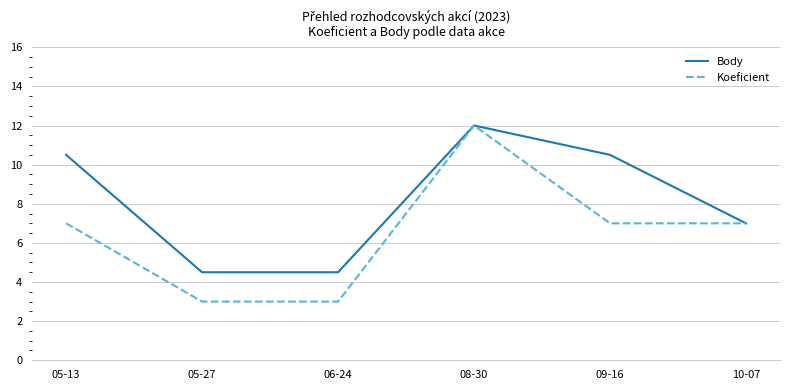

Reading right to left, what are all the values shown in this chart?

Body: 10-07=7.0	09-16=10.5	08-30=12.0	06-24=4.5	05-27=4.5	05-13=10.5
Koeficient: 10-07=7.0	09-16=7.0	08-30=12.0	06-24=3.0	05-27=3.0	05-13=7.0